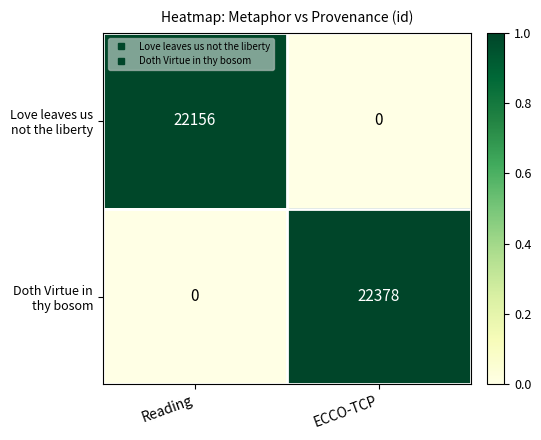

What is the difference between the highest and lowest values at ECCO-TCP?

22378